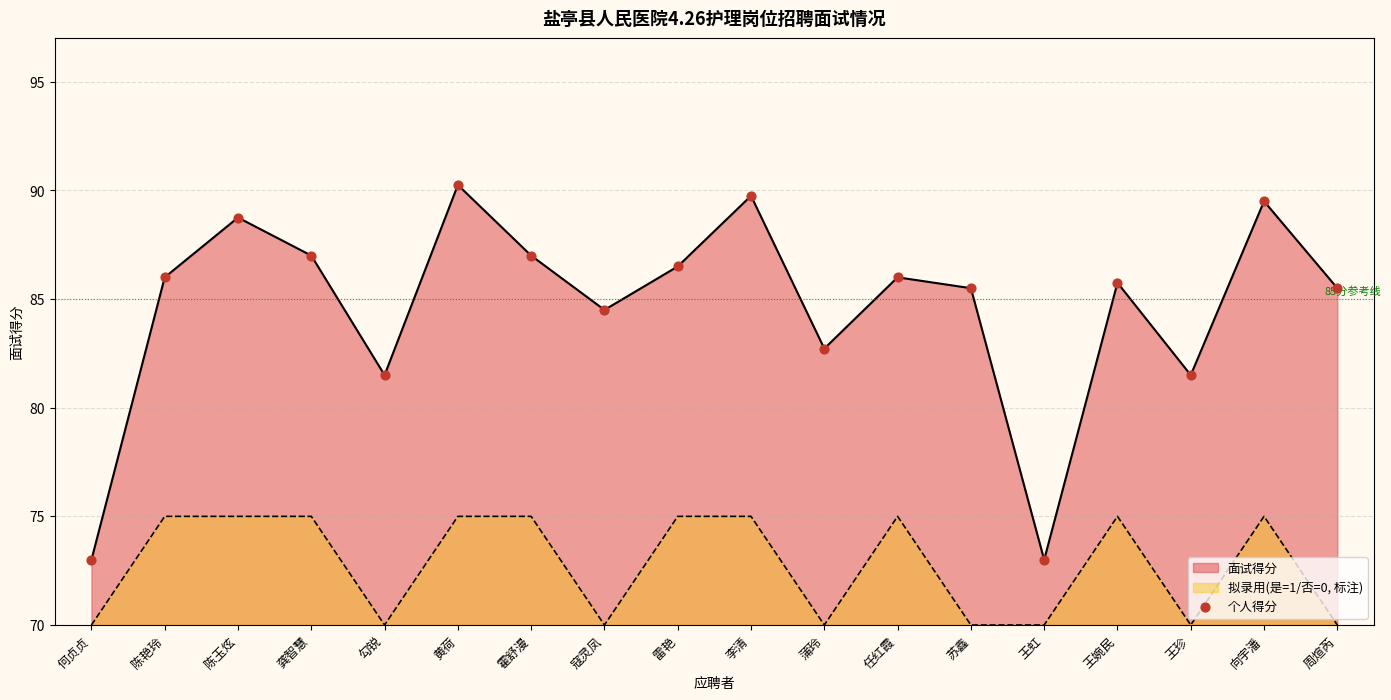

What is the change in value from 陈玉炫 to 苏鑫?

-3.2